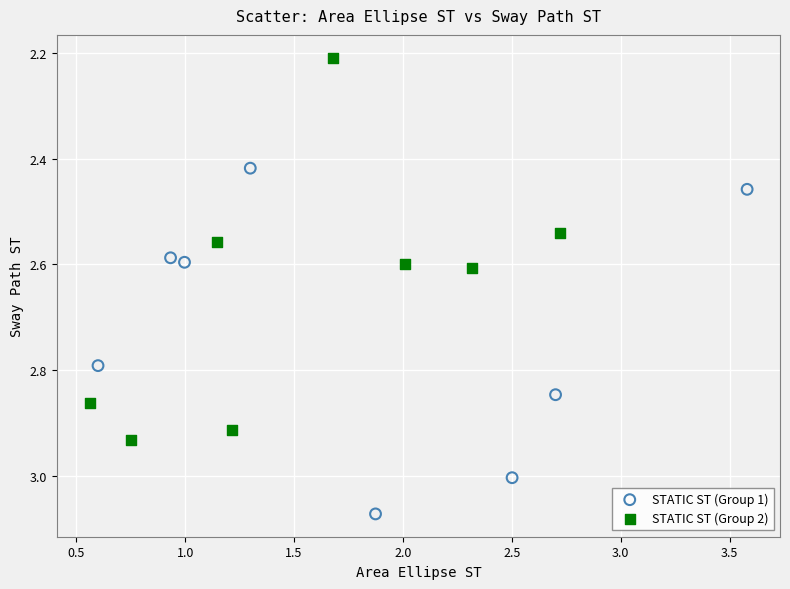

Which series reaches the minimum Y coordinate?

STATIC ST (Group 2)